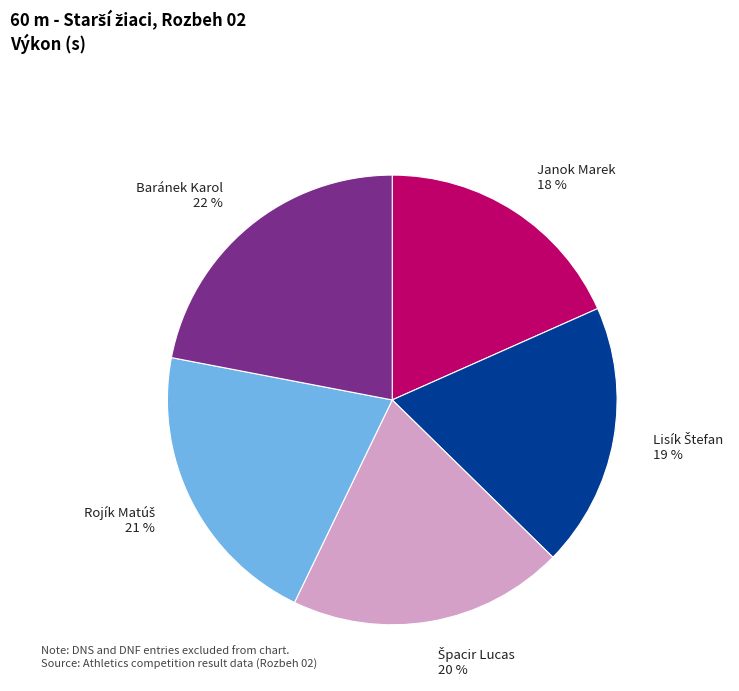

Between Baránek Karol and Janok Marek, which is larger?

Baránek Karol